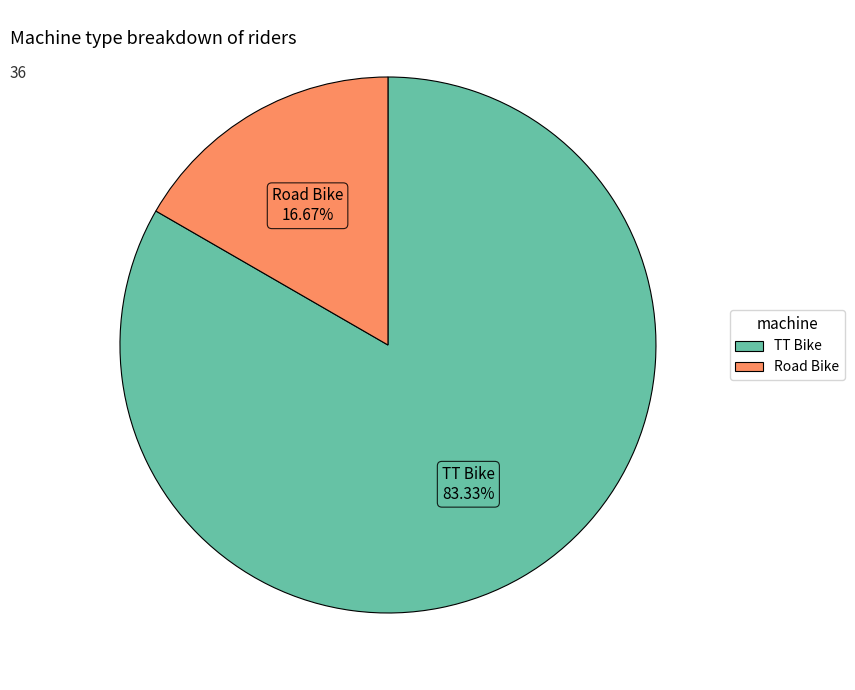

To the nearest percent, what is the difference between the Road Bike and TT Bike slice percentages?

67%